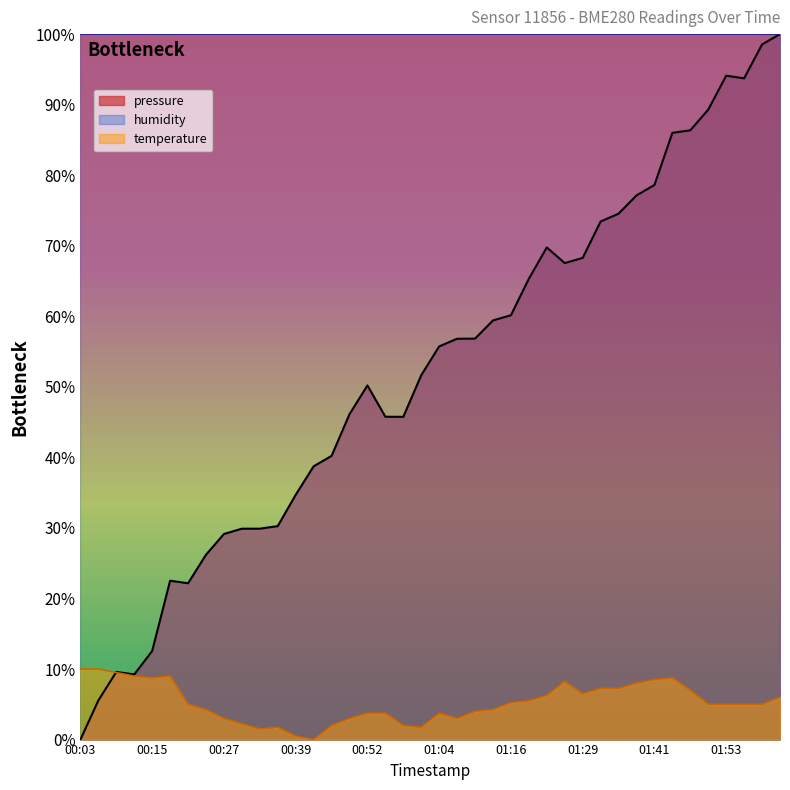

Does the chart display data point markers on the line(s)?

No